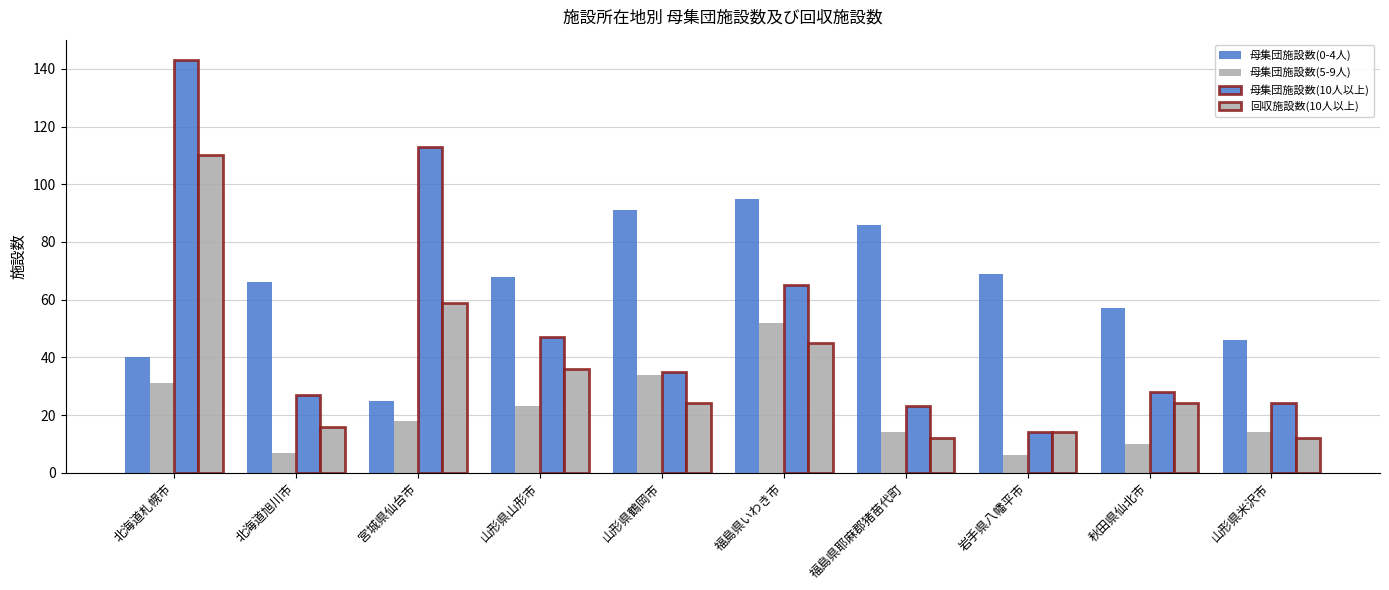

What is the average value of the 母集団施設数(5-9人) series?

21